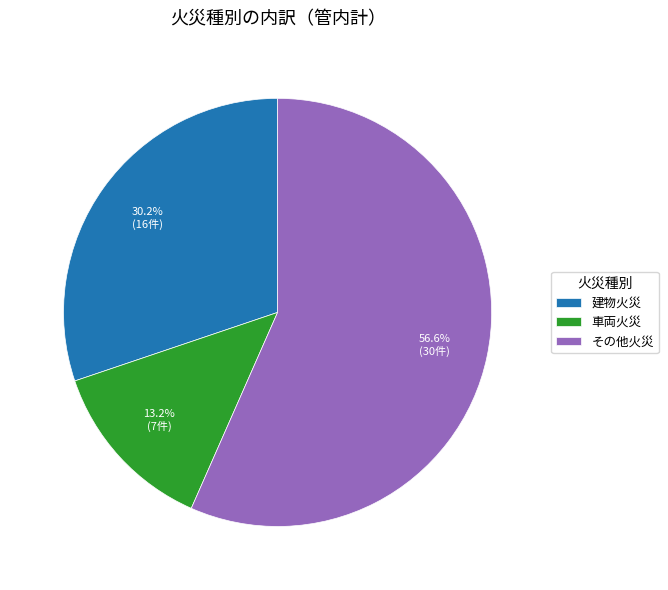

Which category accounts for the majority?

その他火災